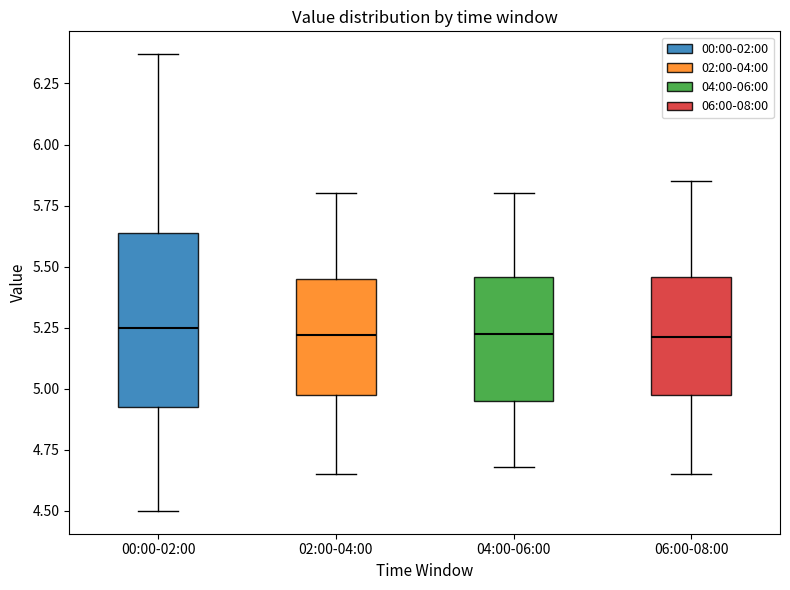

Which box is the tallest, from its lower edge to its upper edge?

00:00-02:00